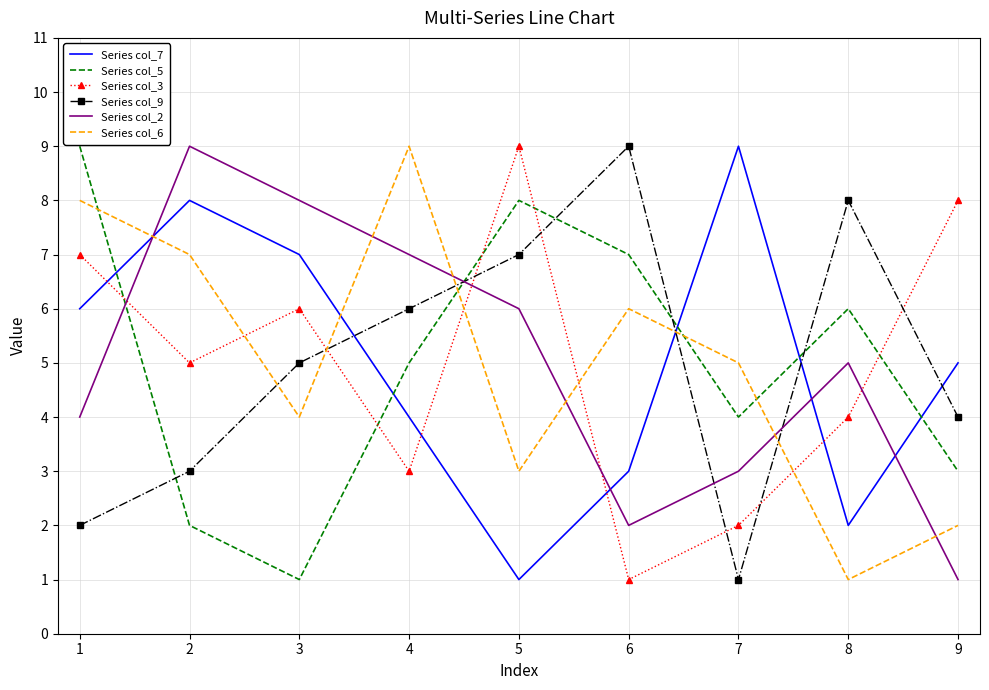

Between which two adjacent categories do Series col_6 and Series col_2 first intersect?

1 and 2